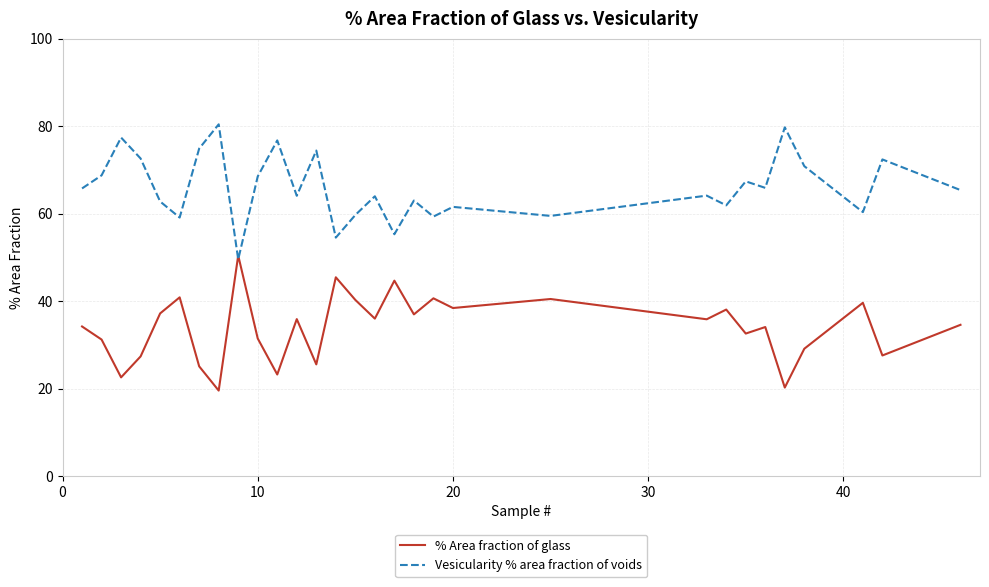

Which series has the largest total across all categories?

Vesicularity % area fraction of voids